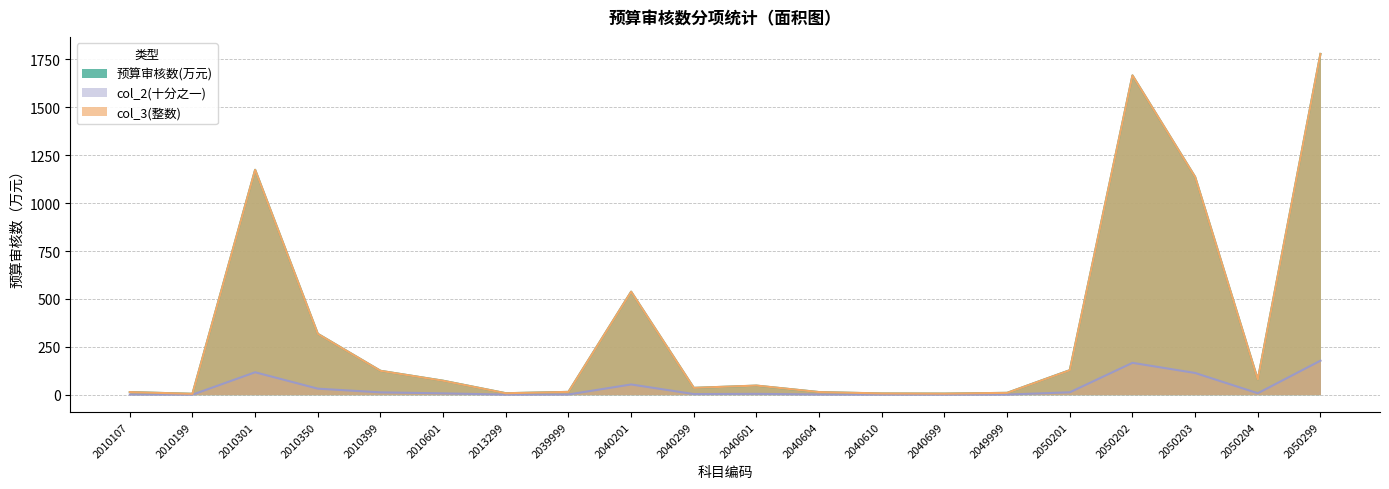

Reading right to left, transcribe all the data shown in this chart.

预算审核数(万元): 1779.0	79.3	1136.8	1666.5	128.3	10.0	6.0	6.6	13.9	47.6	36.0	537.9	15.0	8.0	73.3	125.0	318.1	1174.2	5.0	14.0
col_3(整数): 1779.0	79.0	1137.0	1667.0	128.0	10.0	6.0	7.0	14.0	48.0	36.0	538.0	15.0	8.0	73.0	125.0	318.0	1174.0	5.0	14.0
col_2(十分之一): 177.9	7.9	113.7	166.7	12.8	1.0	0.6	0.7	1.4	4.8	3.6	53.8	1.5	0.8	7.3	12.5	31.8	117.4	0.5	1.4